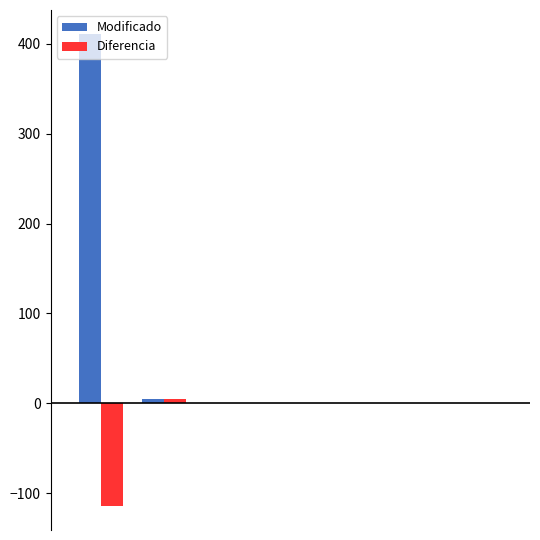

How many series are shown in this chart?

2